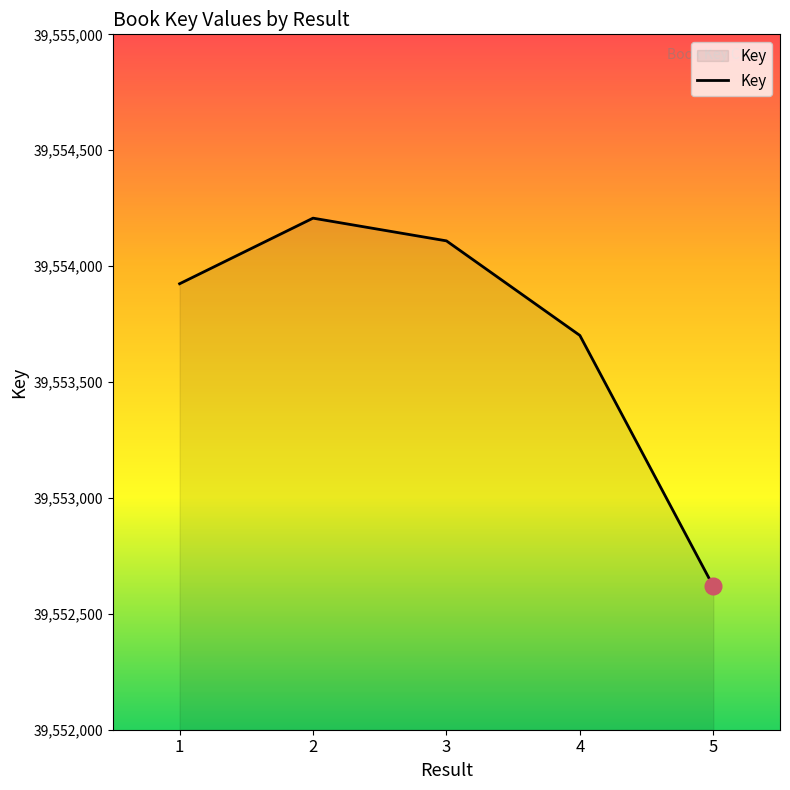

Read the value at 4.

39553701